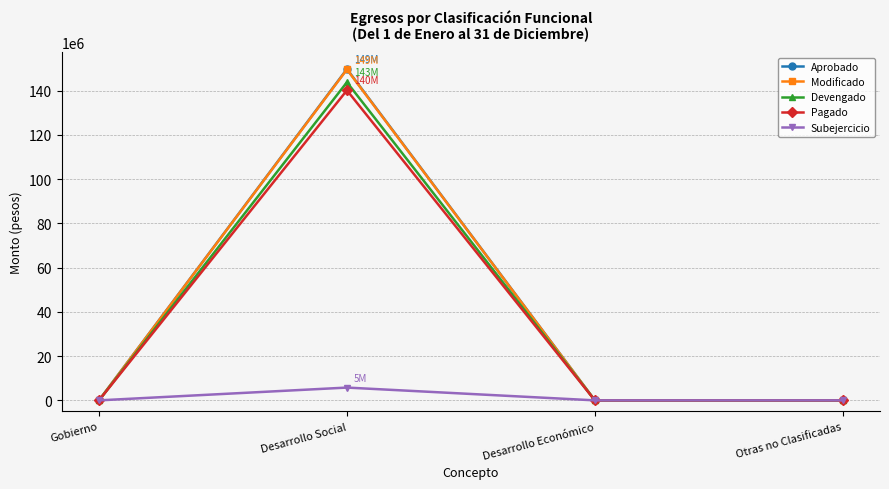

What is the maximum value for Aprobado?

149715374